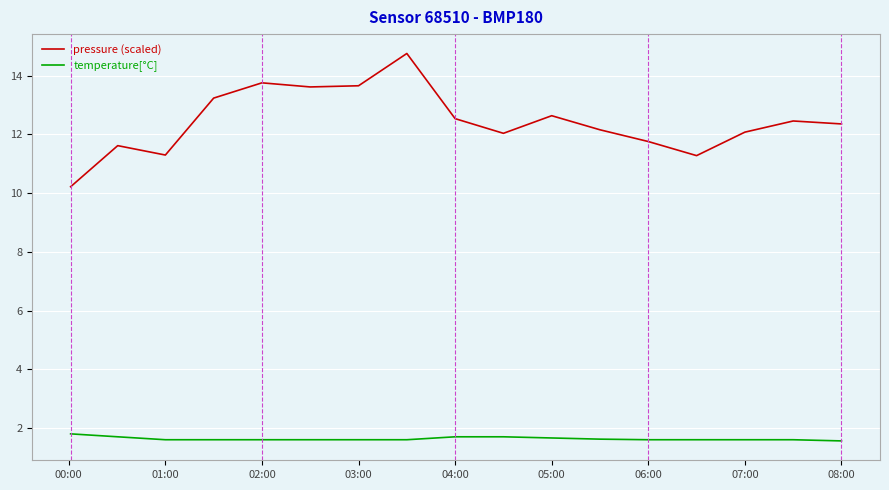

What is the maximum value shown in the chart?

14.8